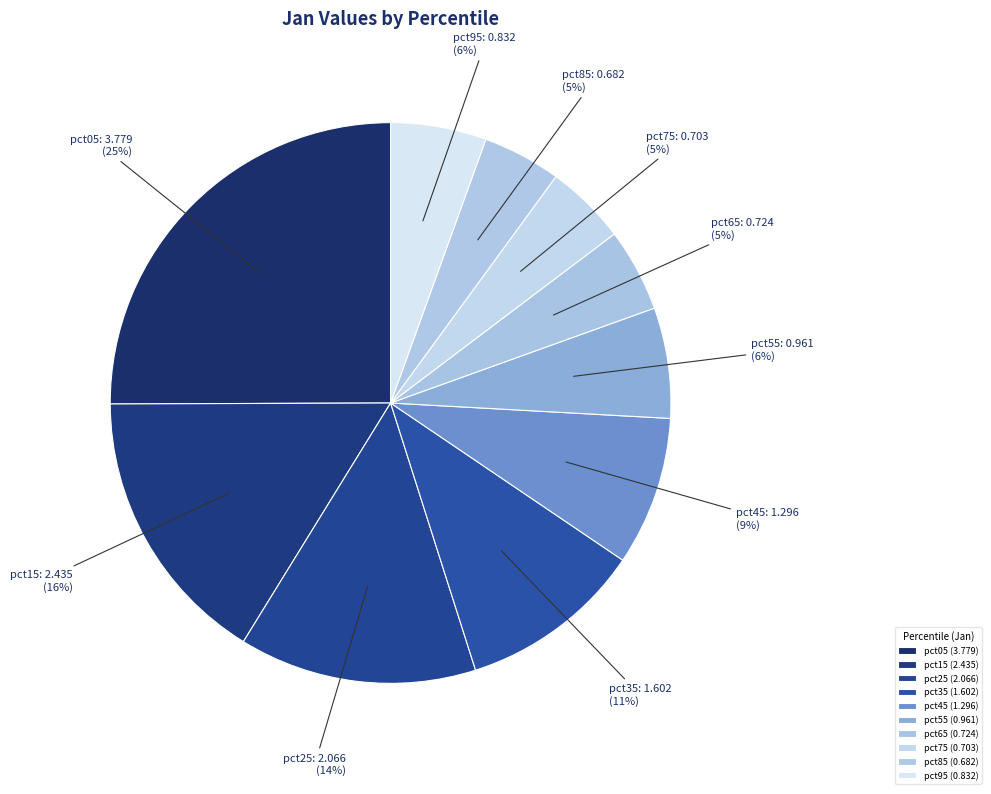

Is there a majority slice in this chart?

No